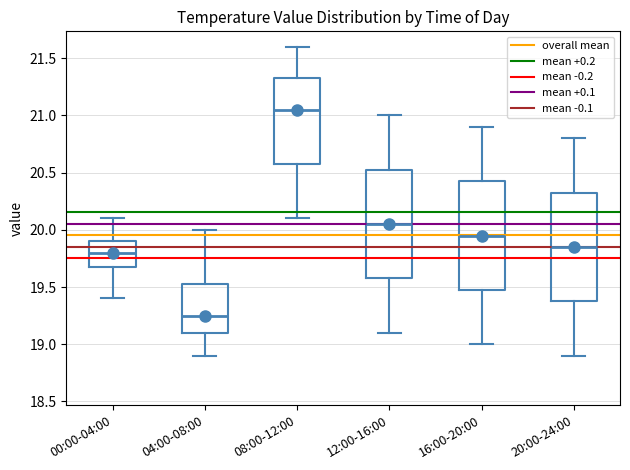

Where is the upper edge of the box for 08:00-12:00 on the y-axis? The values are not printed on the chart, so give them approximately, as read against the axis.

21.35